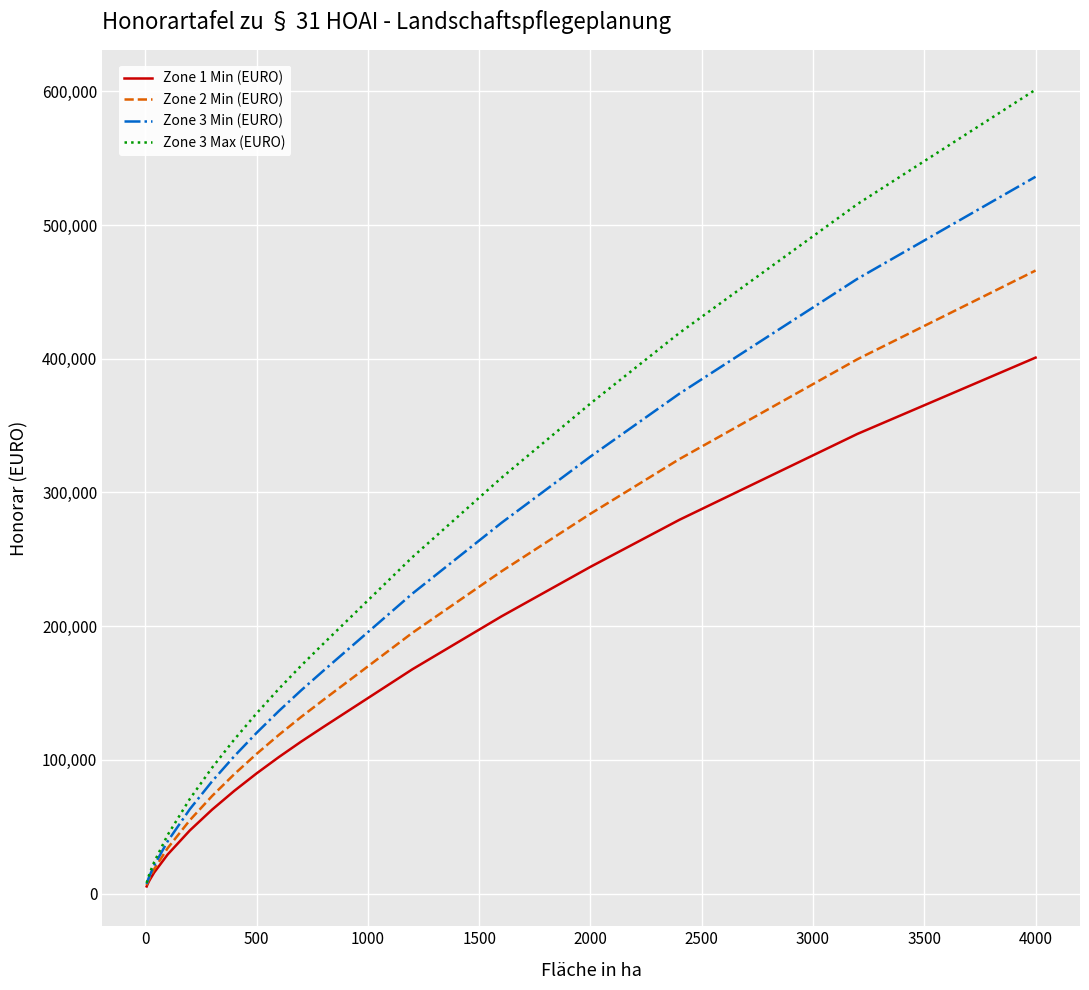

What is the difference between the second highest and second lowest values in the Zone 1 Min (EURO) series?

337684